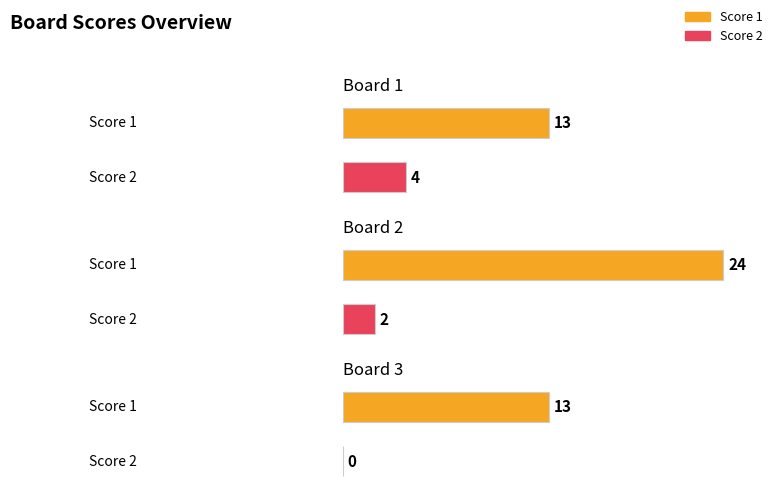

How many Score 1 values are between 13 and 24?

3